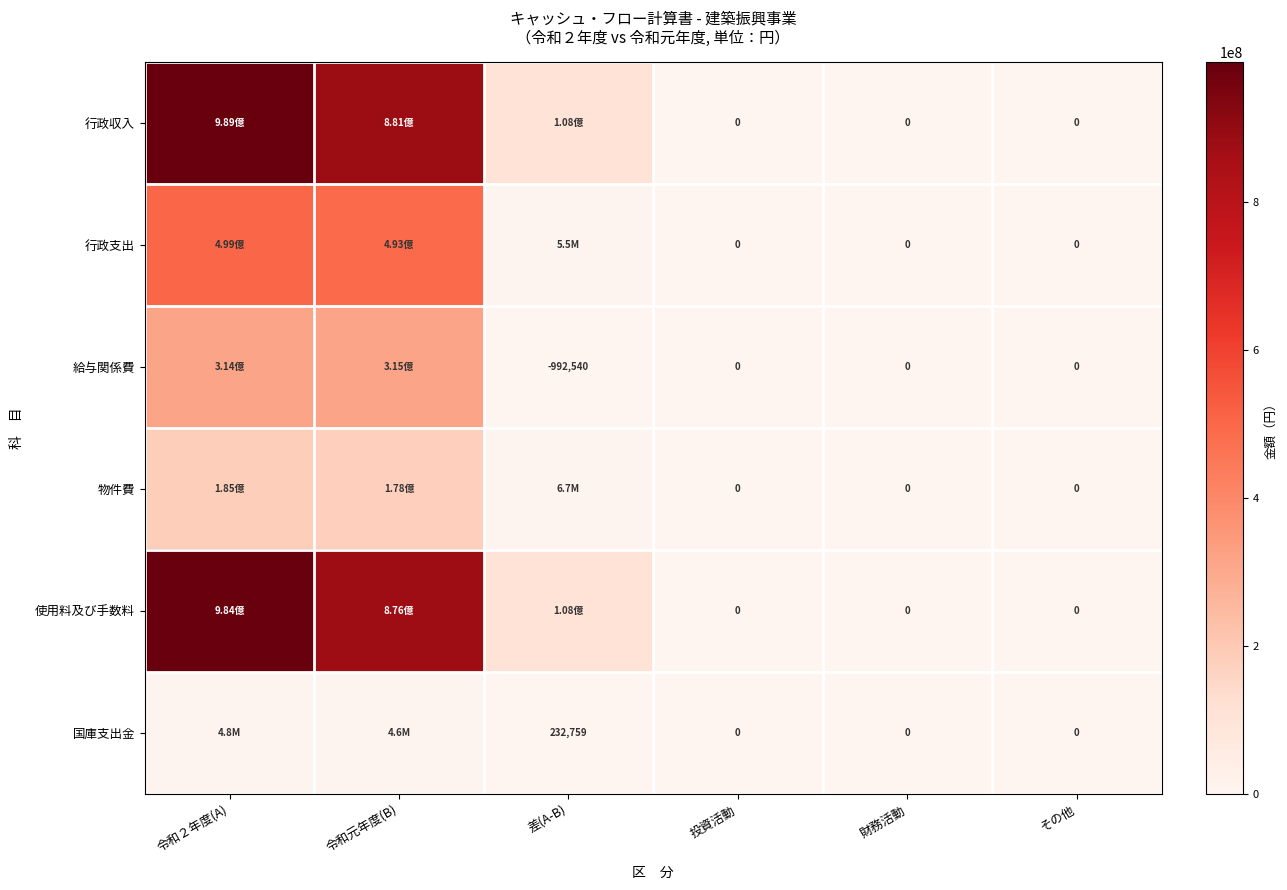

The value of 行政支出 at 令和元年度(B) is 493093957. True or false?

True